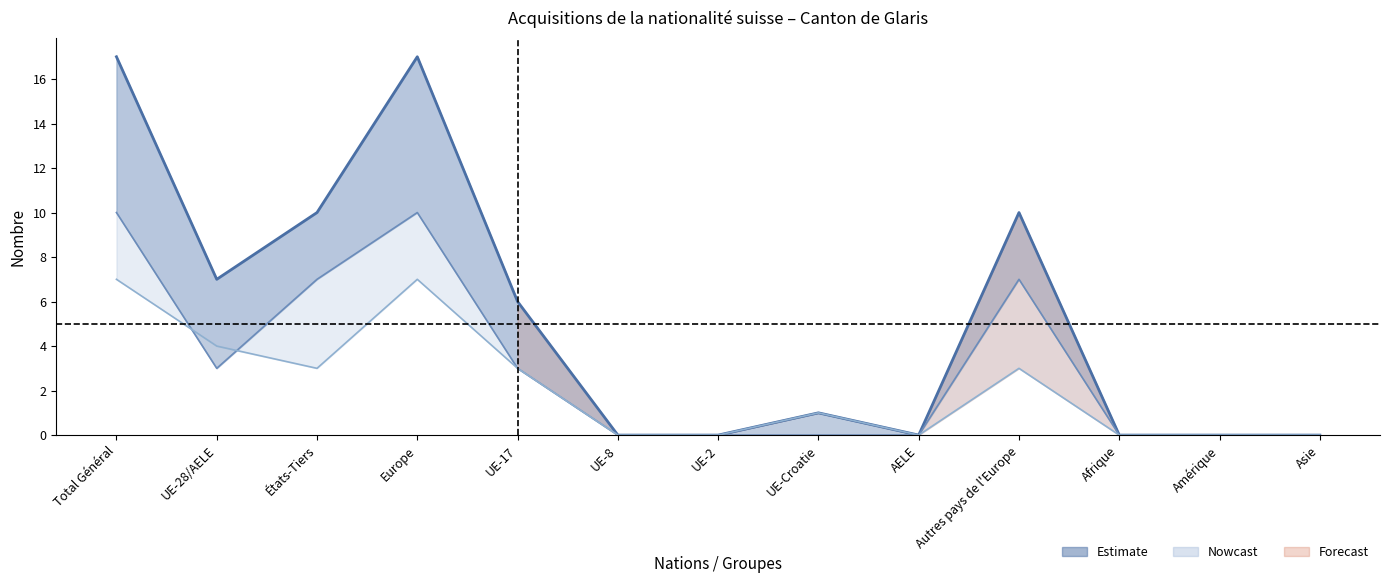

What is the value of the Total Naturalisations point at the 10th from the left?

10